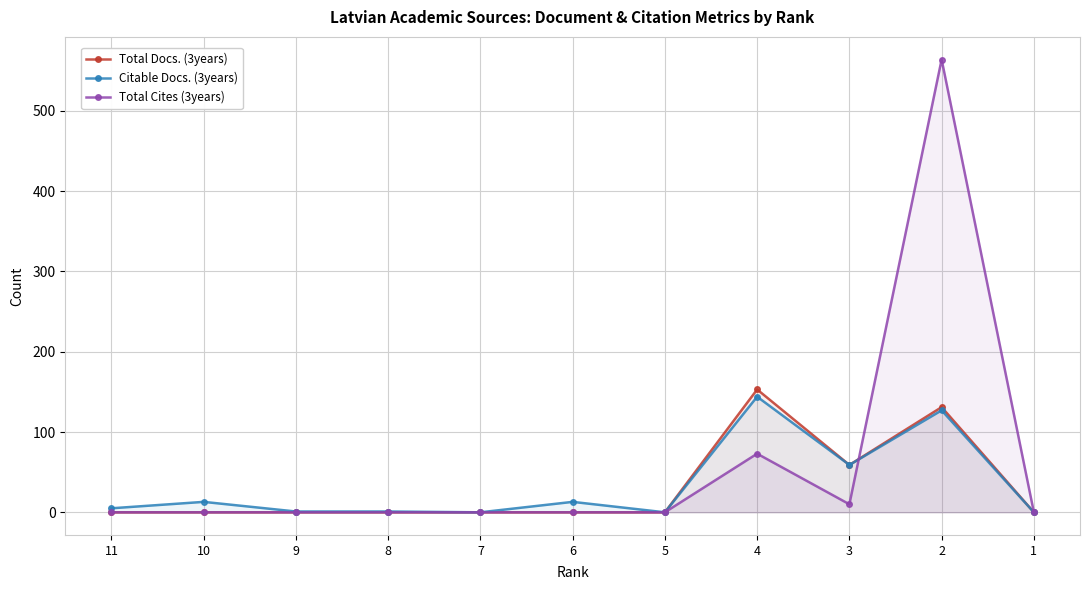

Which series has the largest range (max minus min)?

Total Cites (3years)